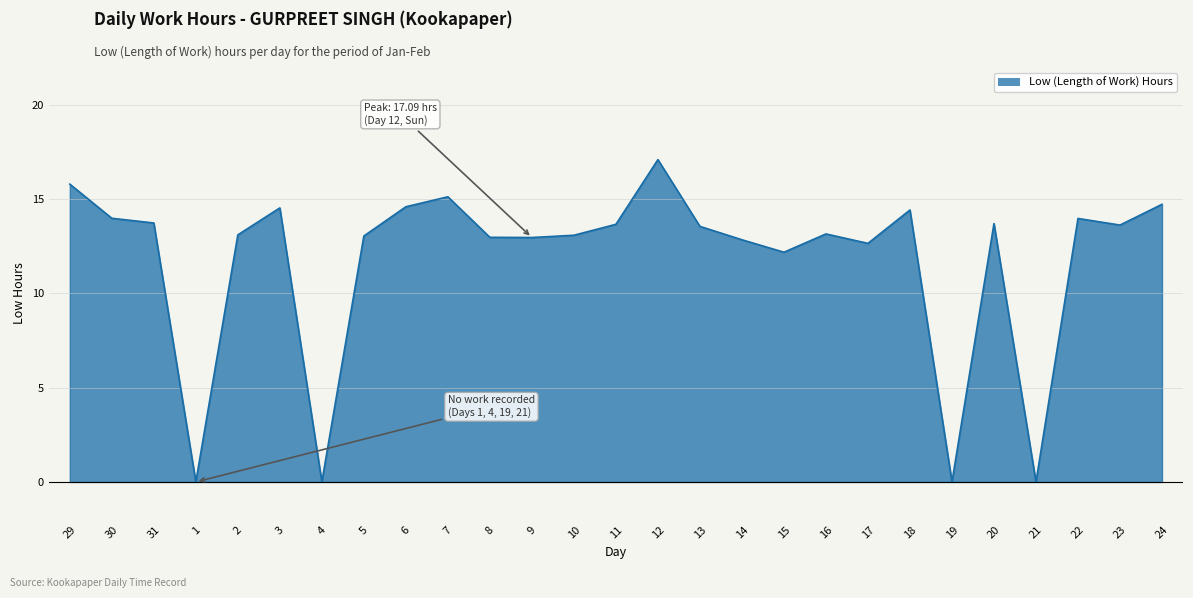

What position from the left is 21?

24